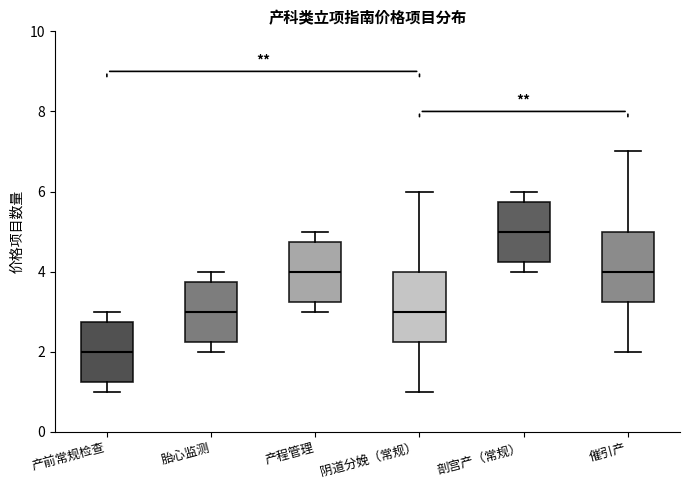

Reading left to right, read every box against the y-axis: the position of its median line, the range the box covers, and the ends of its whiskers. The values are not printed on the chart, so give them approximately, as read against the axis.

产前常规检查: median 2.0, box 1.2 to 2.8, whiskers 1.0 to 3.0
胎心监测: median 3.0, box 2.2 to 3.8, whiskers 2.0 to 4.0
产程管理: median 4.0, box 3.2 to 4.8, whiskers 3.0 to 5.0
阴道分娩（常规）: median 3.0, box 2.2 to 4.0, whiskers 1.0 to 6.0
剖宫产（常规）: median 5.0, box 4.2 to 5.8, whiskers 4.0 to 6.0
催引产: median 4.0, box 3.2 to 5.0, whiskers 2.0 to 7.0